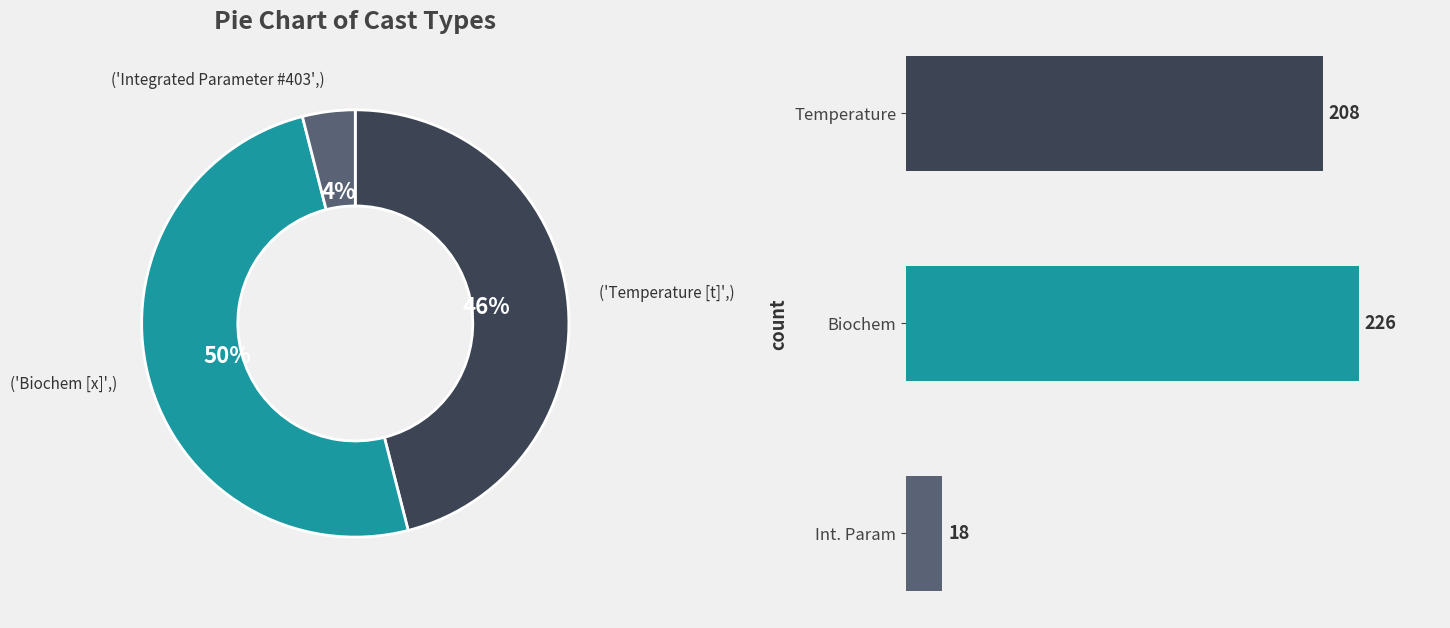

What percentage is the Int. Param slice, to the nearest percent?

4%